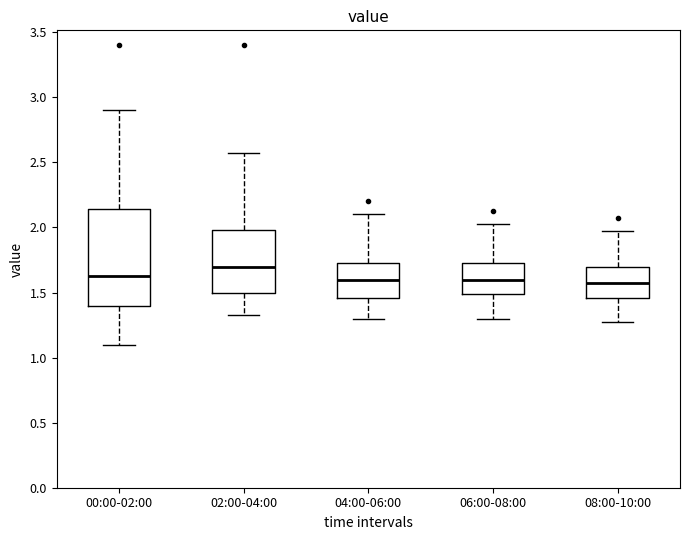

Reading left to right, transcribe this box plot: for each box, give where its median line is, the range the box spans, and where its two whiskers end, as read against the y-axis. The values are not printed on the chart, so give them approximately, as read against the axis.

00:00-02:00: median 1.65, box 1.40 to 2.15, whiskers 1.10 to 2.90
02:00-04:00: median 1.70, box 1.50 to 2.00, whiskers 1.35 to 2.55
04:00-06:00: median 1.60, box 1.45 to 1.75, whiskers 1.30 to 2.10
06:00-08:00: median 1.60, box 1.50 to 1.75, whiskers 1.30 to 2.05
08:00-10:00: median 1.55, box 1.45 to 1.70, whiskers 1.25 to 1.95